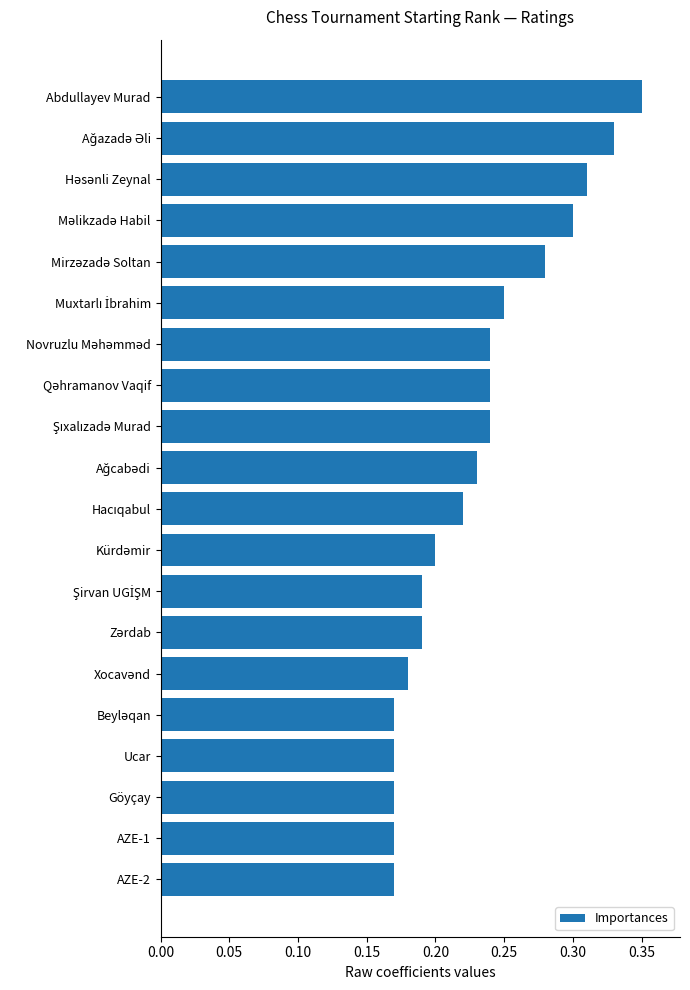

What is the label of the 20th bar from the top?

AZE-2